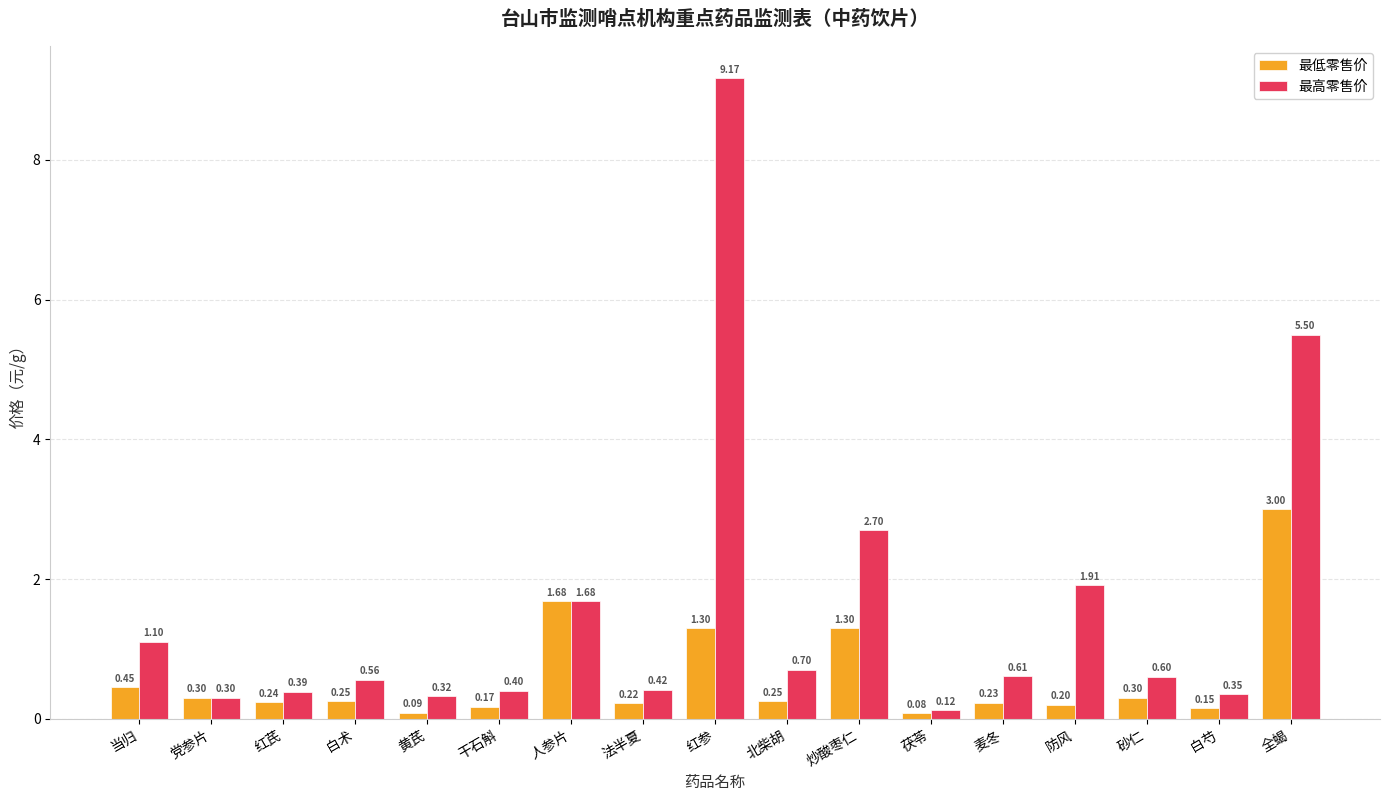

Rank the series by their average value, from highest to lowest.

最高零售价, 最低零售价